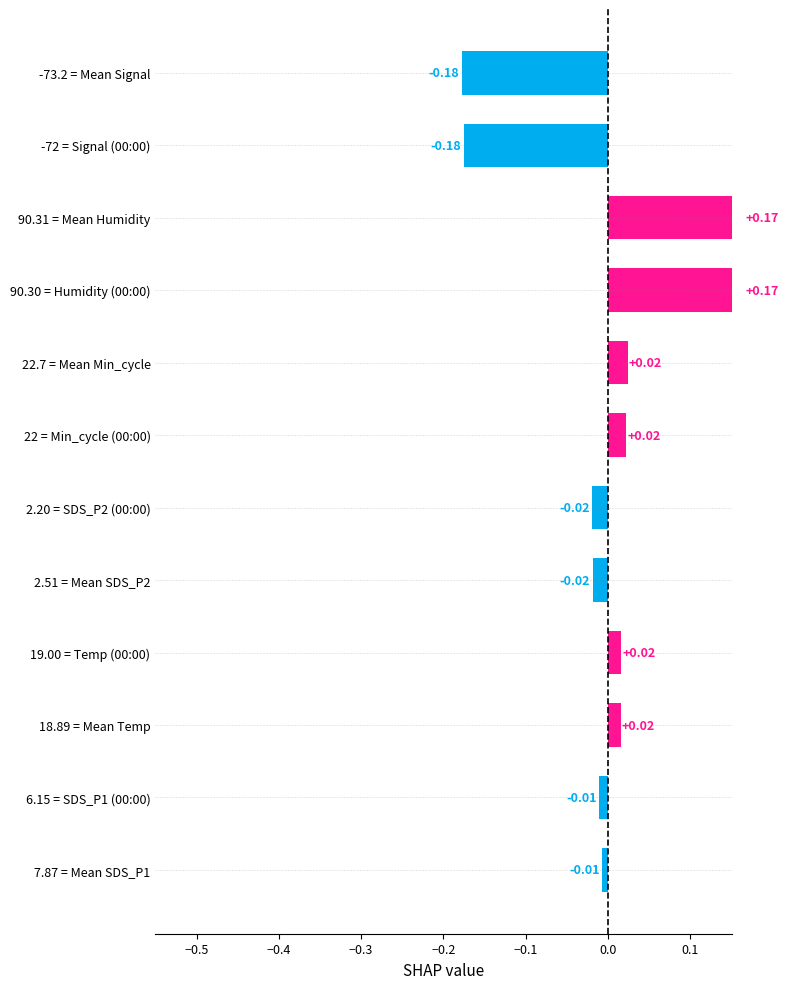

Reading right to left, what are all the values shown in this chart?

-0.0	-0.0	0.0	0.0	-0.0	-0.0	0.0	0.0	0.2	0.2	-0.2	-0.2